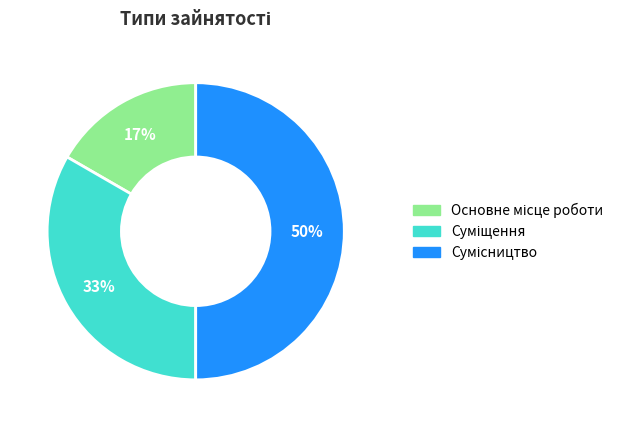

To the nearest percent, what is the average slice percentage?

33%